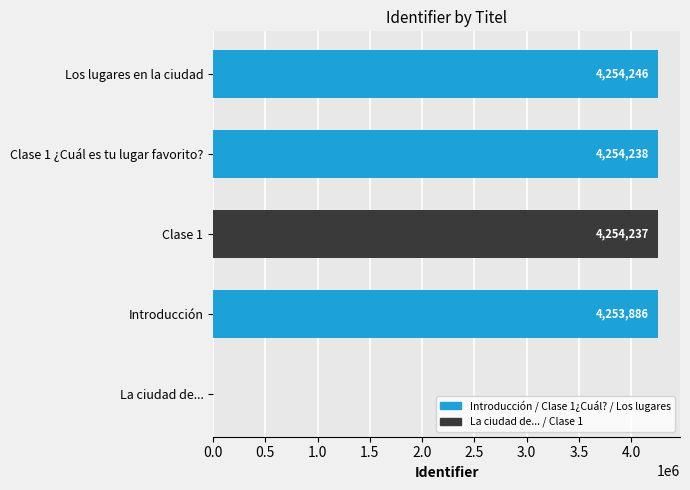

The chart shows a value of -2725236 at La ciudad de.... True or false?

False